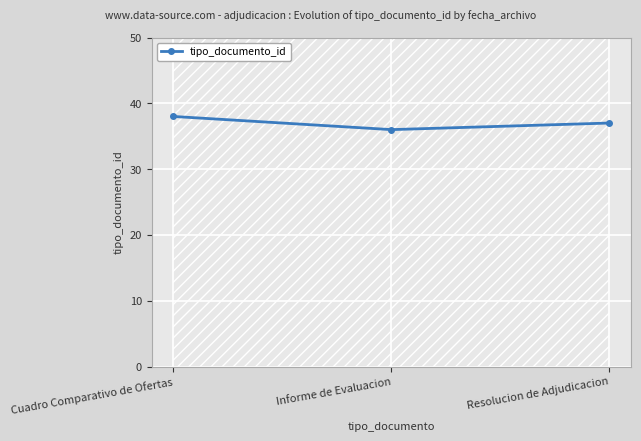

What is the difference between the maximum and minimum values?

2